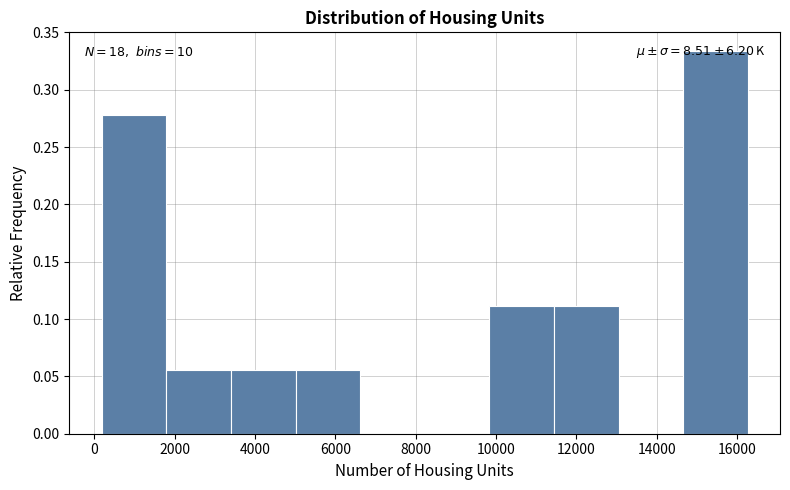

Which range on the x-axis has the tallest bar?

14600 to 16200